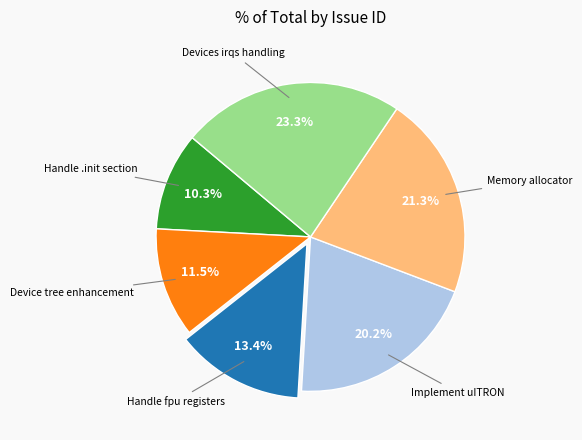

Do Handle .init section and Handle fpu registers together represent more than half of the pie?

No